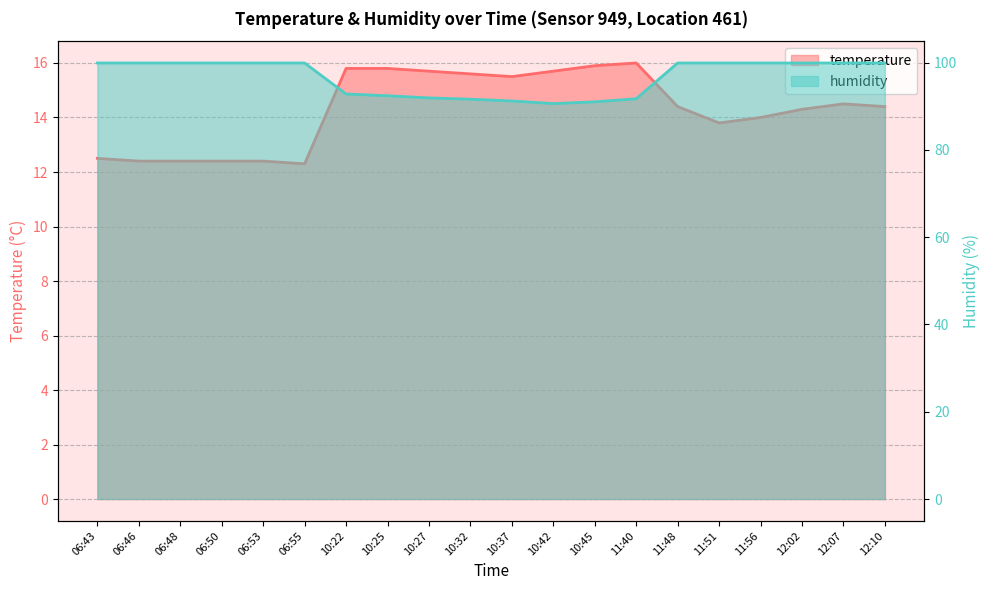

Rank the categories by humidity value from highest to lowest.

06:43, 06:46, 06:48, 06:50, 06:53, 06:55, 11:48, 11:51, 11:56, 12:02, 12:07, 12:10, 10:22, 10:25, 10:27, 11:40, 10:32, 10:37, 10:45, 10:42